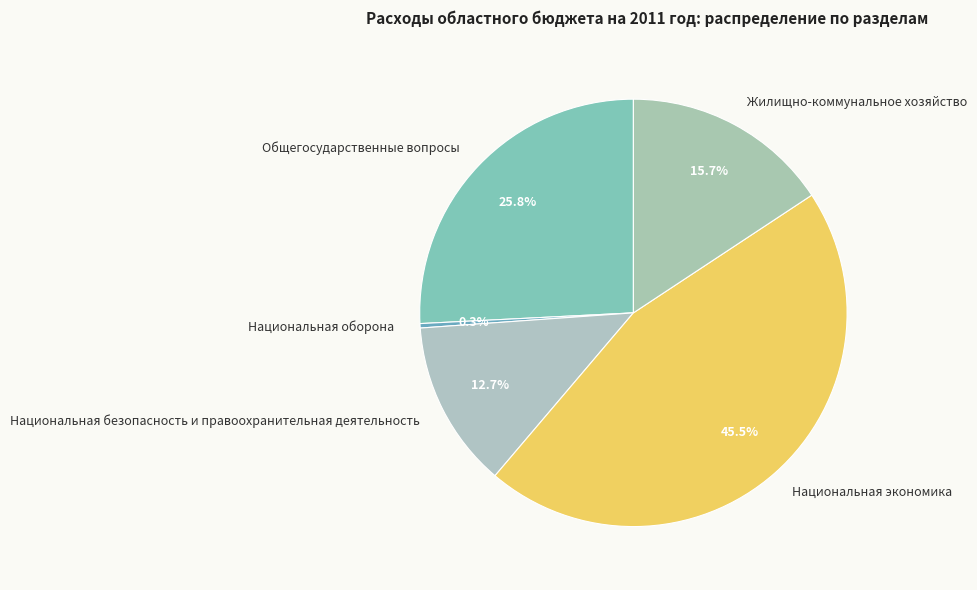

How many slices are in this pie chart?

5